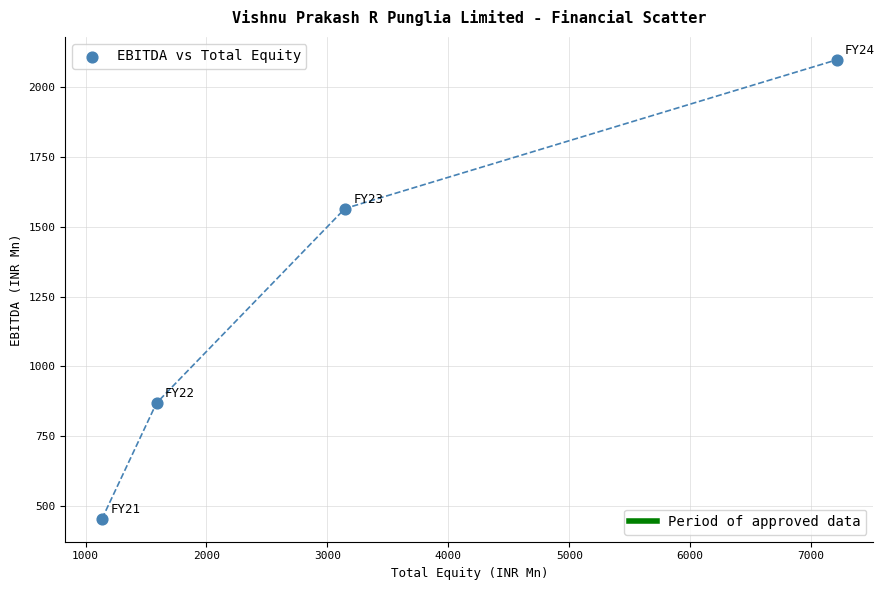

What Y value in the scatter plot is closest to 1276?

1565.8